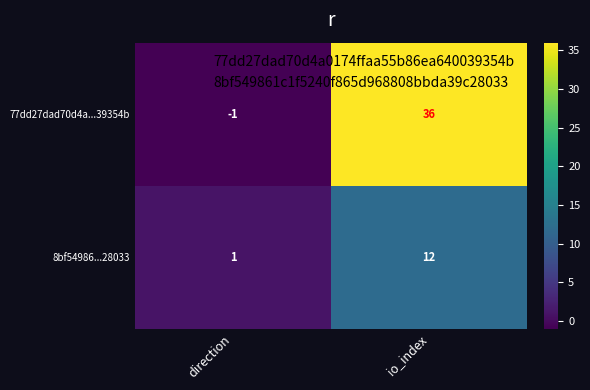

Which series has the largest range (max minus min)?

77dd27dad70d4a...39354b